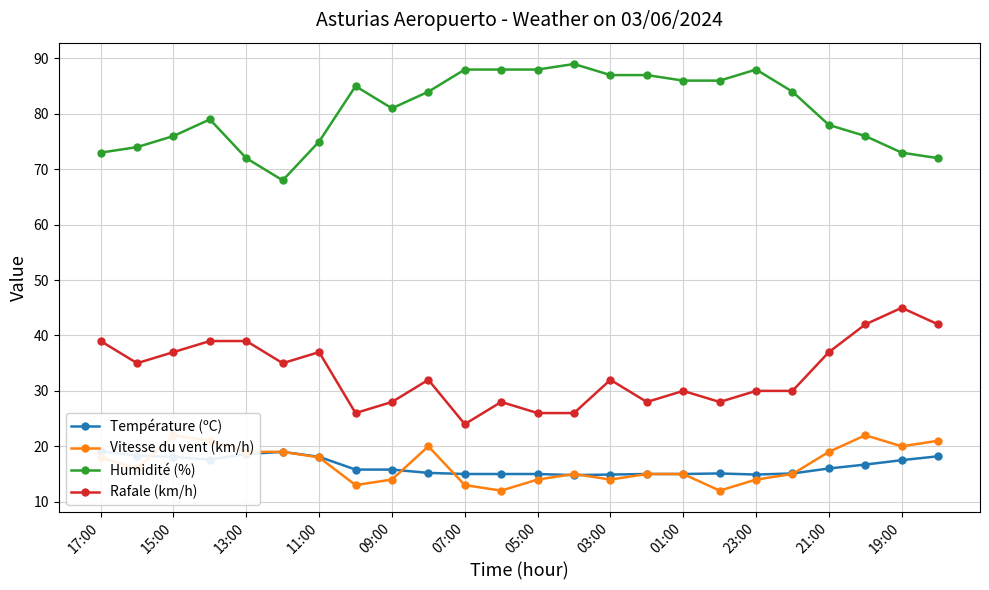

What is the average value of the Vitesse du vent (km/h) series?

16.7